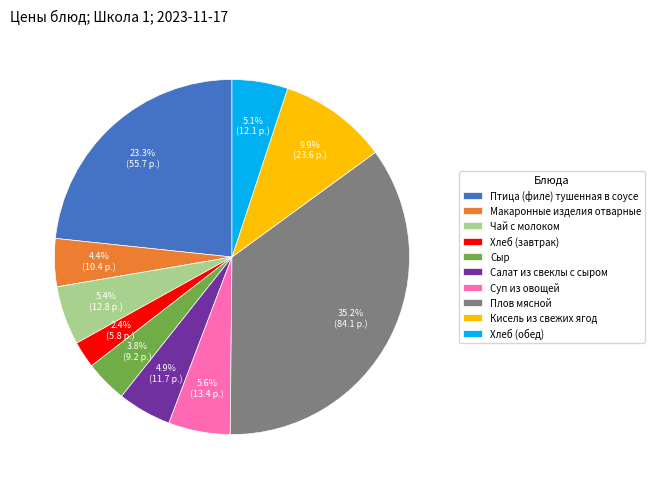

Which has a higher value, Плов мясной or Сыр?

Плов мясной